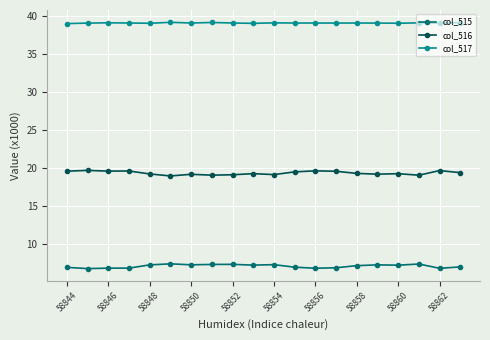

What is the smallest value displayed?

6.8